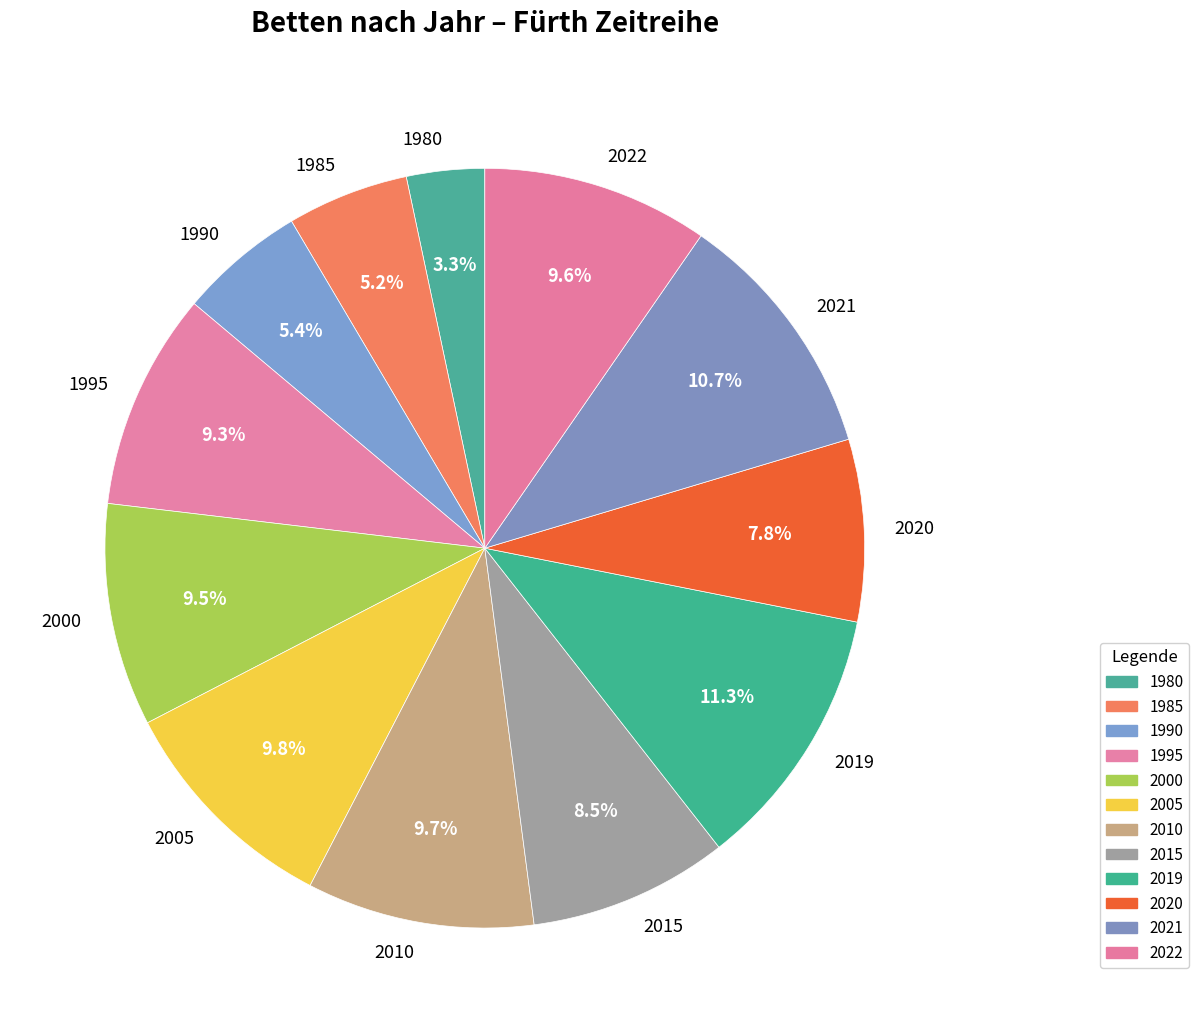

Count the number of slices in the pie.

12